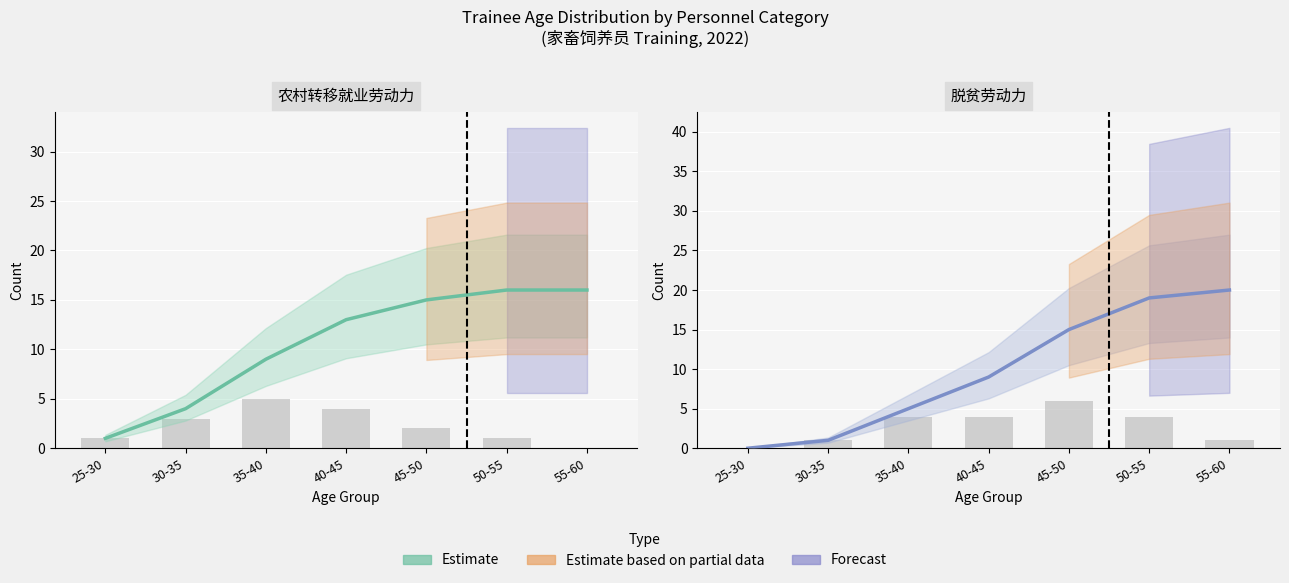

At which category does the chart reach its minimum across all series?

25-30